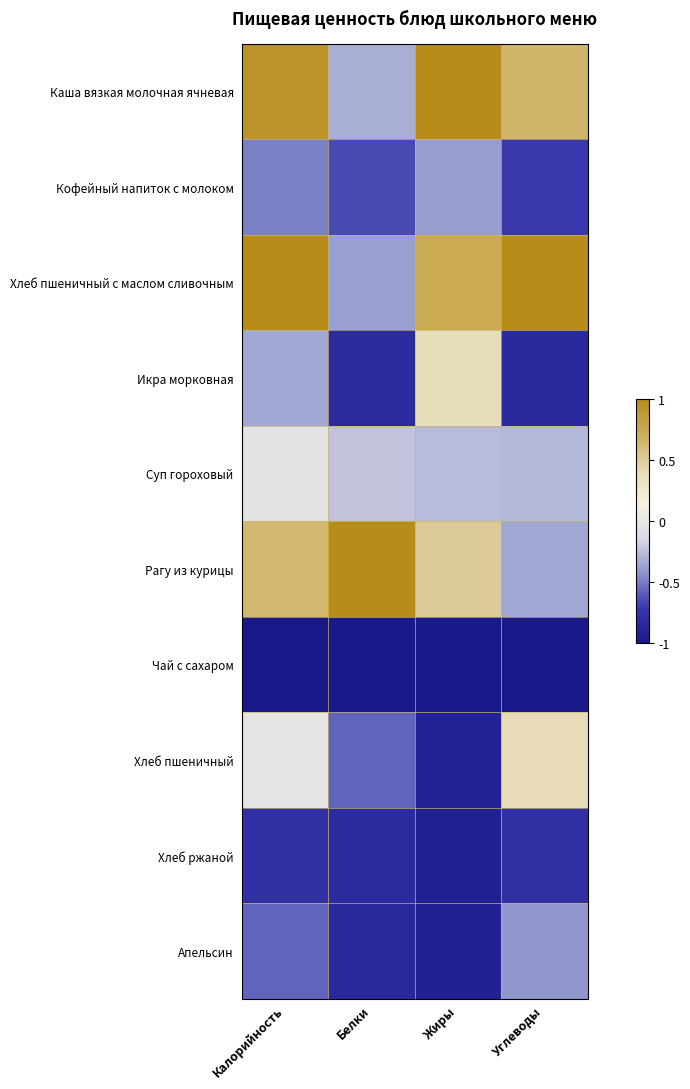

What is the spread (max minus min) of values at Углеводы?

2.0